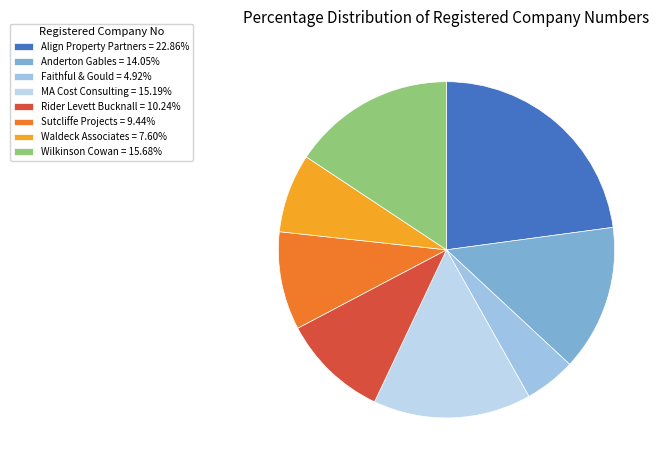

How many slices are in this pie chart?

8